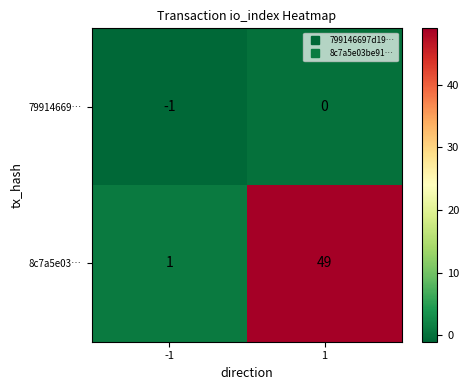

Between -1 and 1, which series saw the biggest shift?

8c7a5e03…